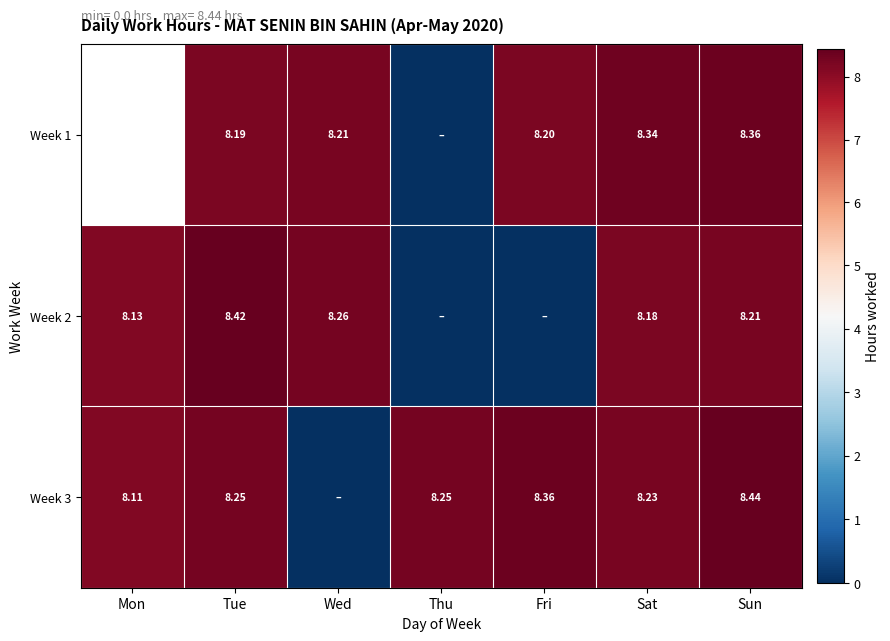

What is the difference between the maximum and minimum values in the Week 2 series?

8.4